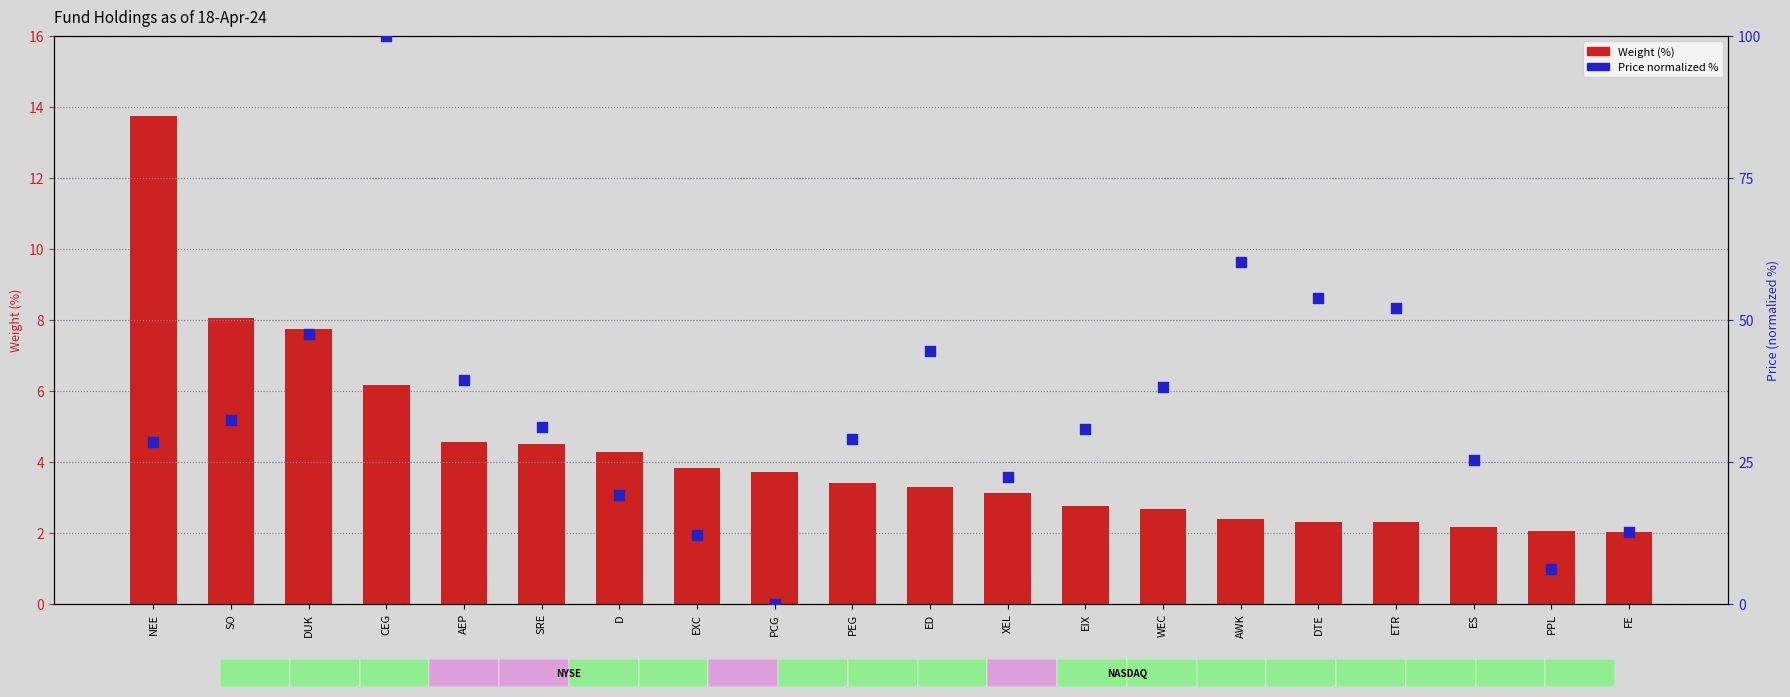

What is the total value across all series at EIX?

33.6